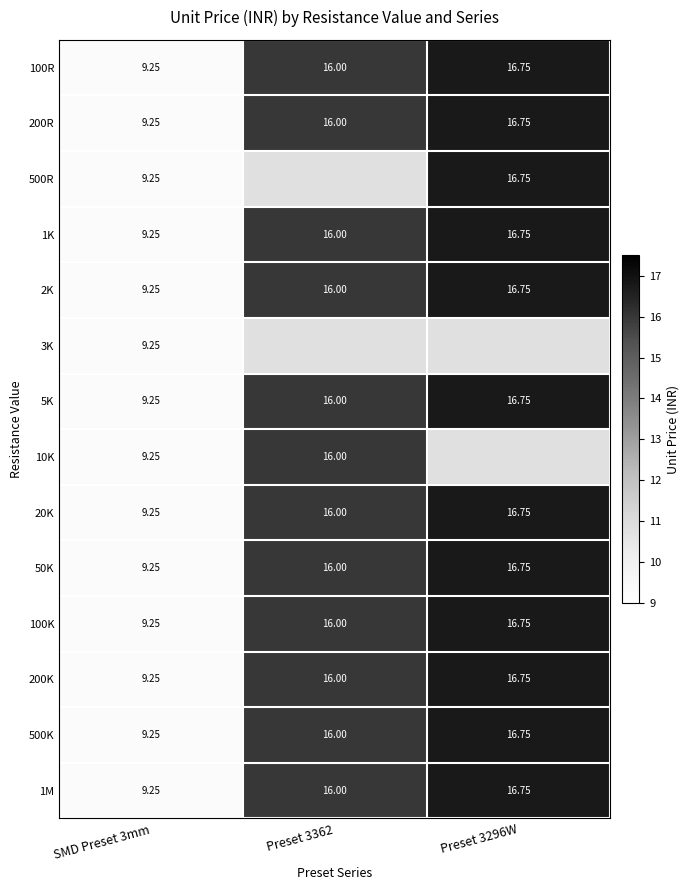

What is the highest value of the 1M series?

16.8